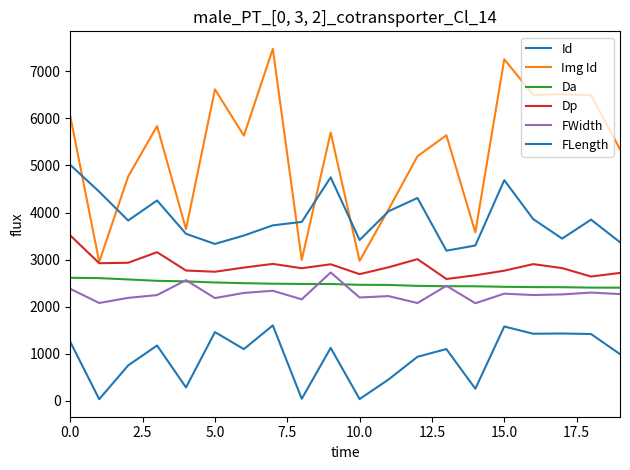

How many interior local peaks does the Img Id series have?

7